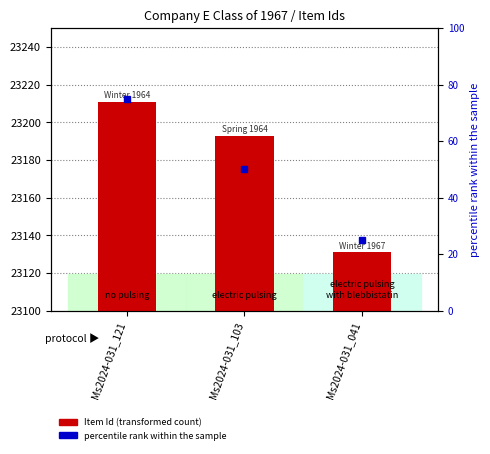

Rank the categories by value from lowest to highest.

Ms2024-031_041, Ms2024-031_103, Ms2024-031_121